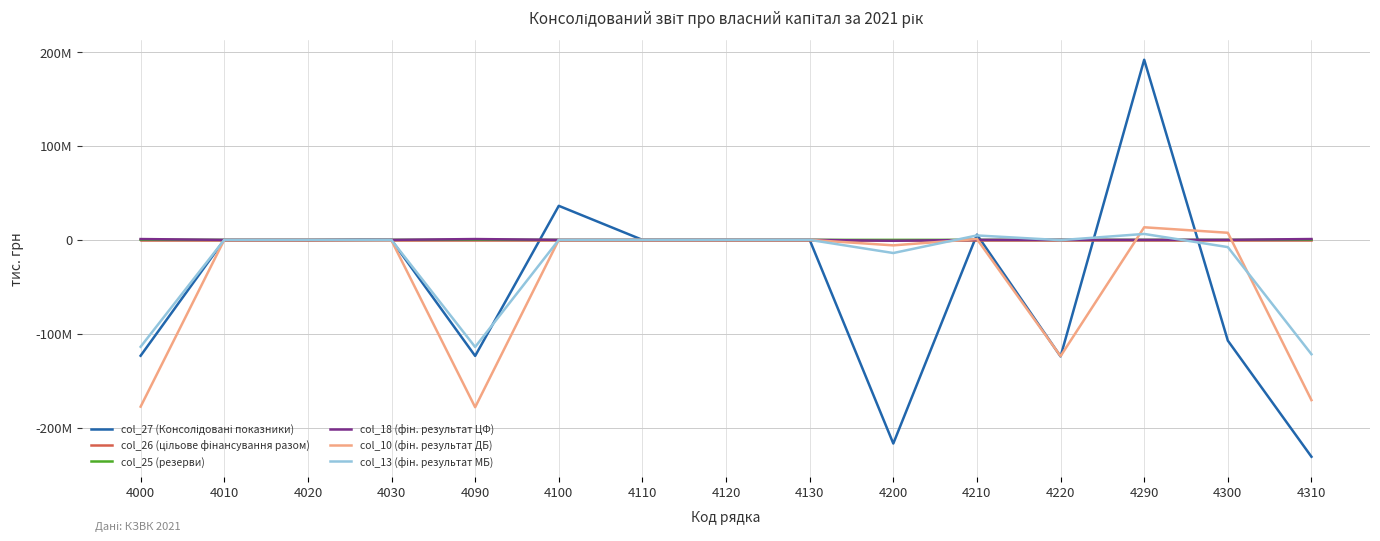

Reading left to right, what are all the values shown in this chart?

col_27 (Консолідовані показники): -123316128	0	46547	-240496	-123510077	36232009	19475	3043	778	-216755075	5584987	-124038262	191721601	-107231444	-230828574
col_26 (цільове фінансування разом): 0	0	0	0	0	0	0	0	0	0	0	0	0	0	0
col_25 (резерви): 65817	0	0	0	65817	0	0	0	0	0	0	0	0	0	65817
col_18 (фін. результат ЦФ): 854727	0	0	0	854727	29904	0	0	0	-973317	0	0	-940	28964	883691
col_10 (фін. результат ДБ): -177509770	0	68378	-685216	-178126608	0	0	0	0	-5841941	882068	-123741385	13387922	7545981	-170580627
col_13 (фін. результат МБ): -113793757	0	1907	-223601	-114015451	0	0	0	0	-14007270	4702919	-296877	6303328	-7703942	-121719393